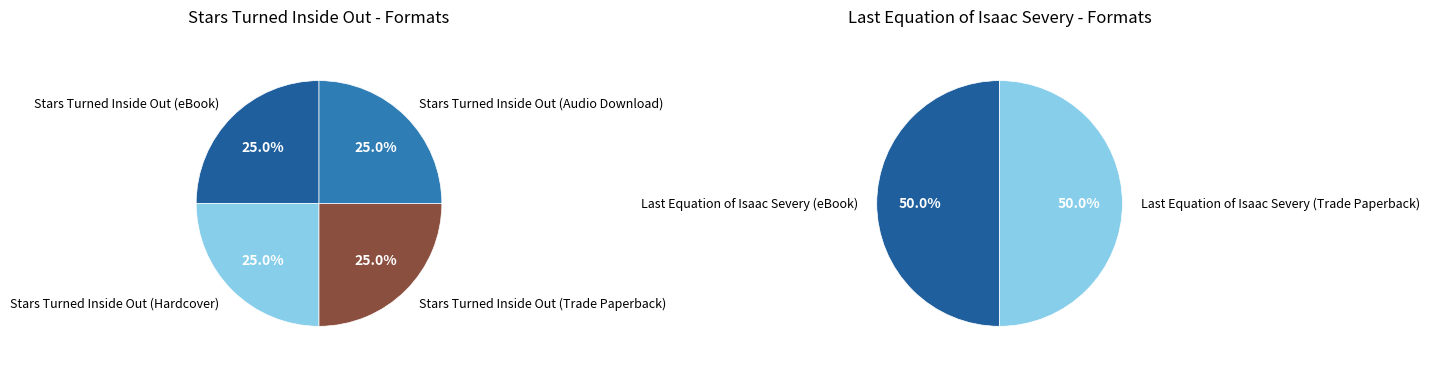

How many slices are in this pie chart?

6